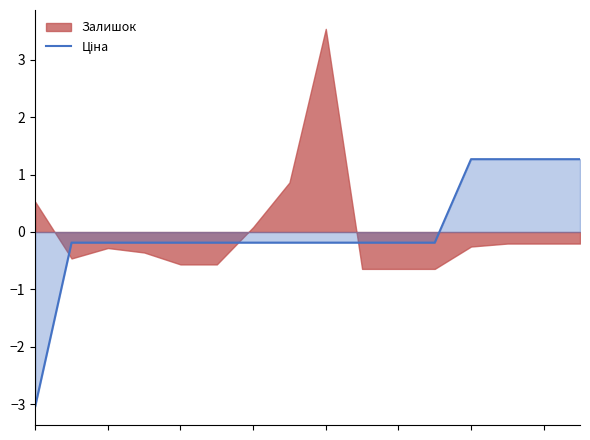

Reading right to left, extract all data points from this chart.

1.3	1.3	1.3	1.3	-0.2	-0.2	-0.2	-0.2	-0.2	-0.2	-0.2	-0.2	-0.2	-0.2	-0.2	-3.0